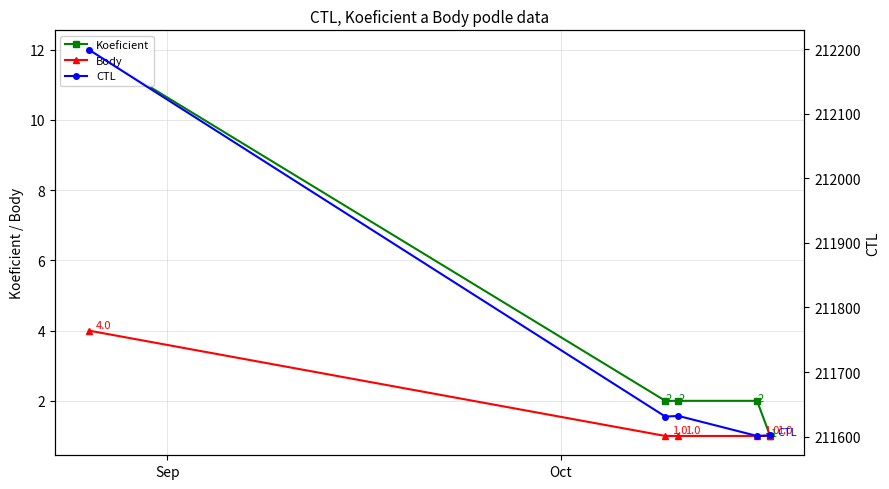

True or false: Body has more than 0 points higher than both neighbors.

False